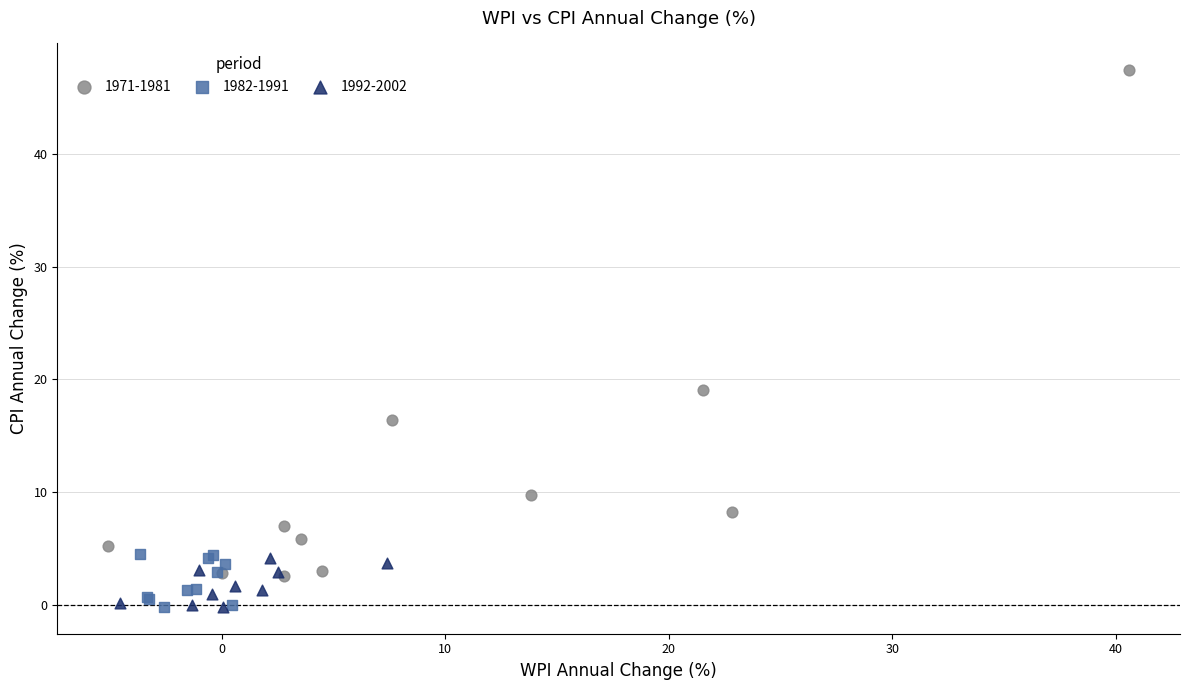

Which series has the largest Y range (max minus min)?

1971-1981